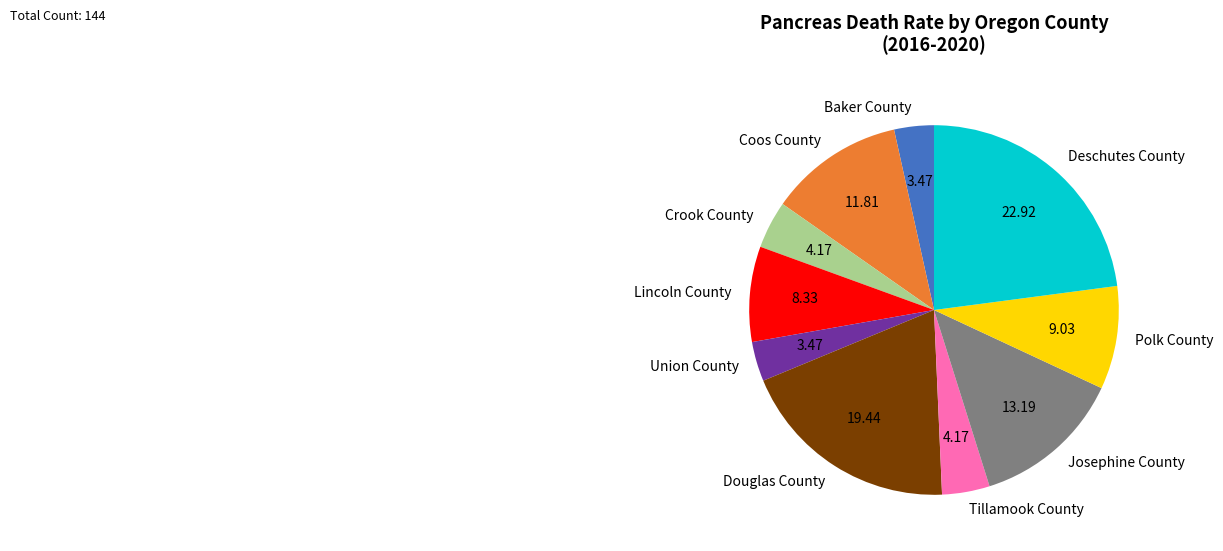

Do Lincoln County and Coos County together represent more than half of the pie?

No